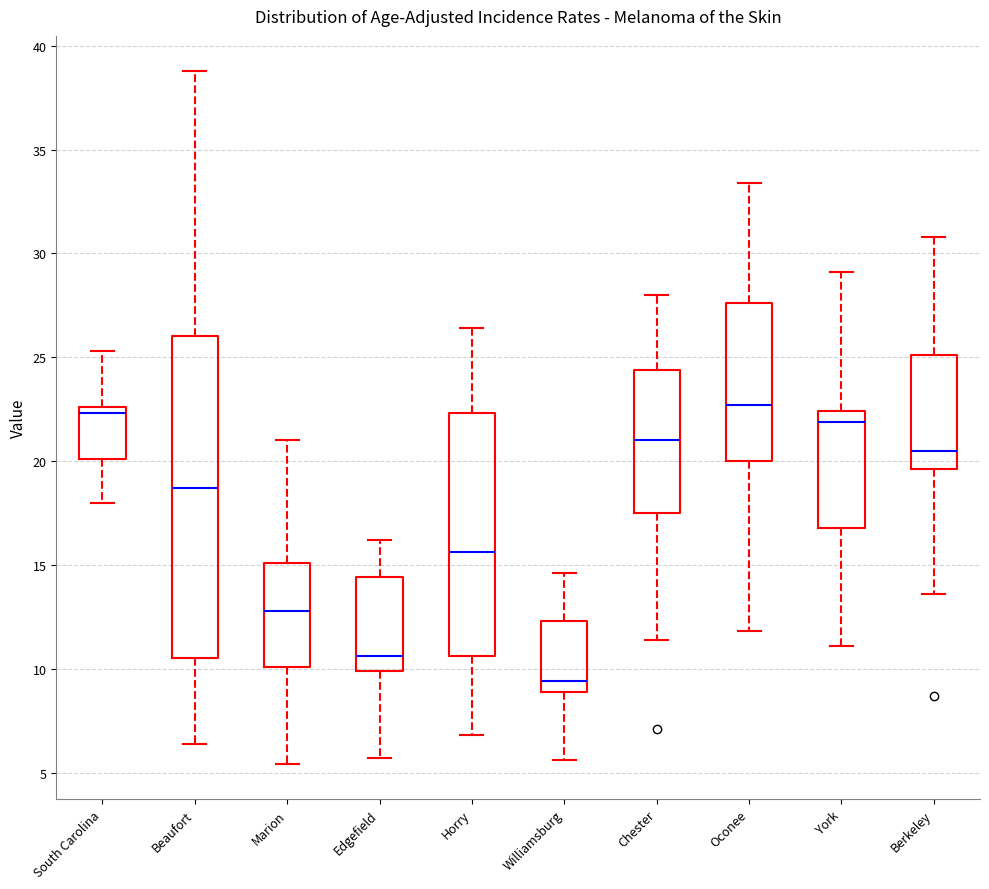

Reading left to right, read every box against the y-axis: the position of its median line, the range the box covers, and the ends of its whiskers. The values are not printed on the chart, so give them approximately, as read against the axis.

South Carolina: median 22.5 (just below the box's upper edge), box 20.0 to 22.5, whiskers 18.0 to 25.5
Beaufort: median 18.5, box 10.5 to 26.0, whiskers 6.5 to 39.0
Marion: median 13.0, box 10.0 to 15.0, whiskers 5.5 to 21.0
Edgefield: median 10.5, box 10.0 to 14.5, whiskers 5.5 to 16.0
Horry: median 15.5, box 10.5 to 22.5, whiskers 7.0 to 26.5
Williamsburg: median 9.5, box 9.0 to 12.5, whiskers 5.5 to 14.5
Chester: median 21.0, box 17.5 to 24.5, whiskers 11.5 to 28.0
Oconee: median 22.5, box 20.0 to 27.5, whiskers 12.0 to 33.5
York: median 22.0, box 17.0 to 22.5, whiskers 11.0 to 29.0
Berkeley: median 20.5, box 19.5 to 25.0, whiskers 13.5 to 31.0